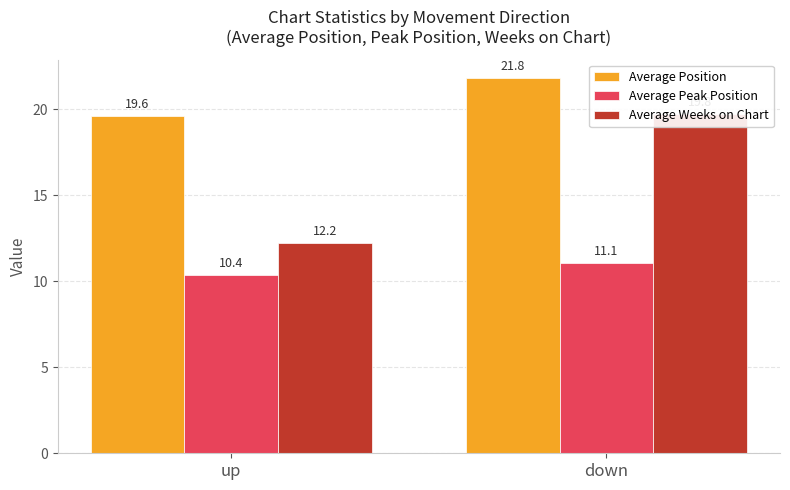

What is the sum of the Average Peak Position values at down and up?

21.4